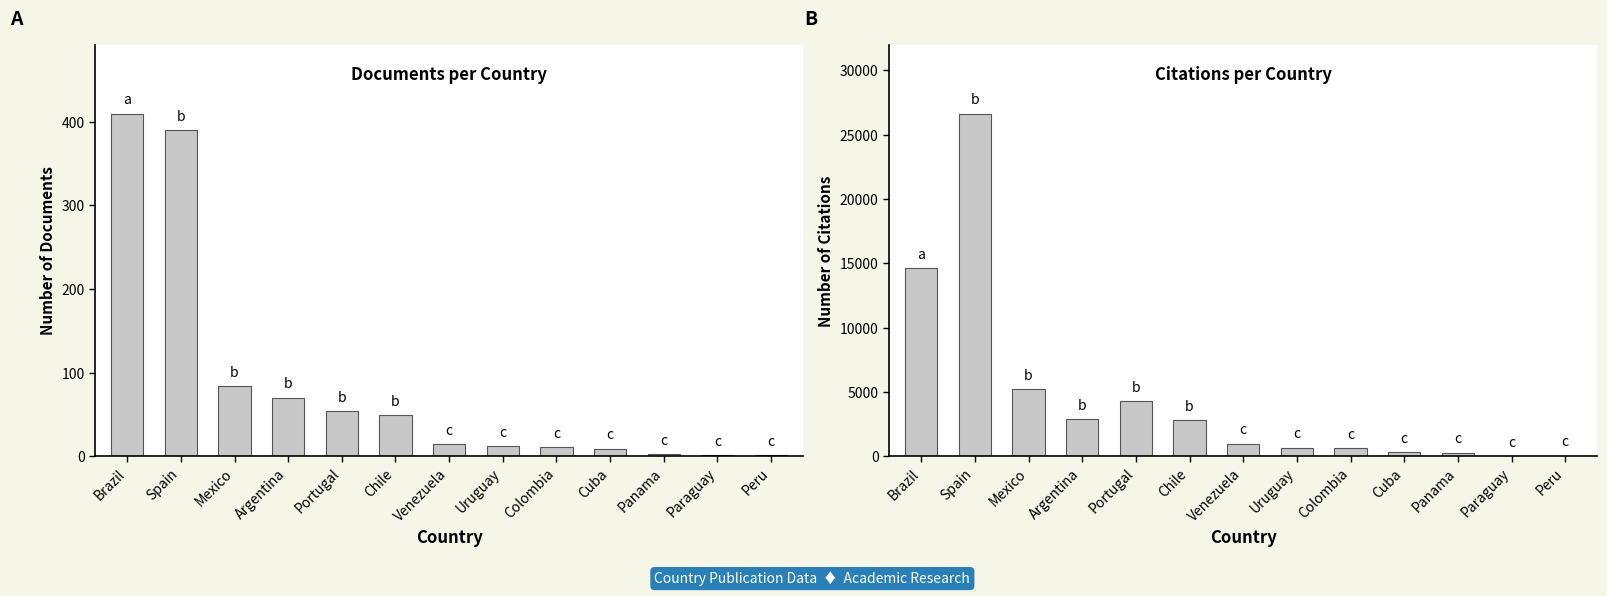

What is the maximum value shown in the chart?

26646